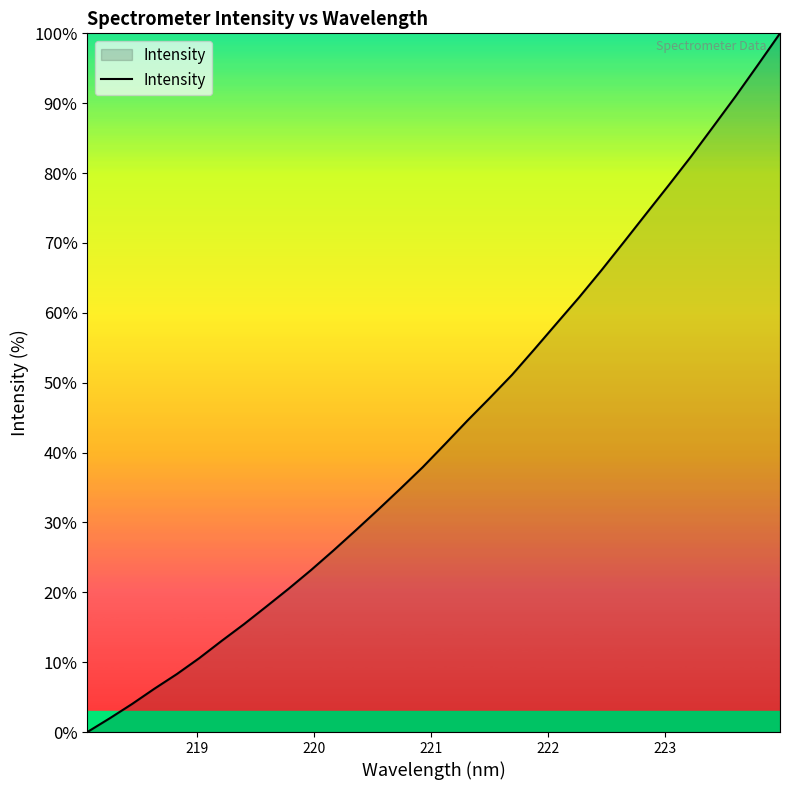

What is the maximum value shown in the chart?

100.0